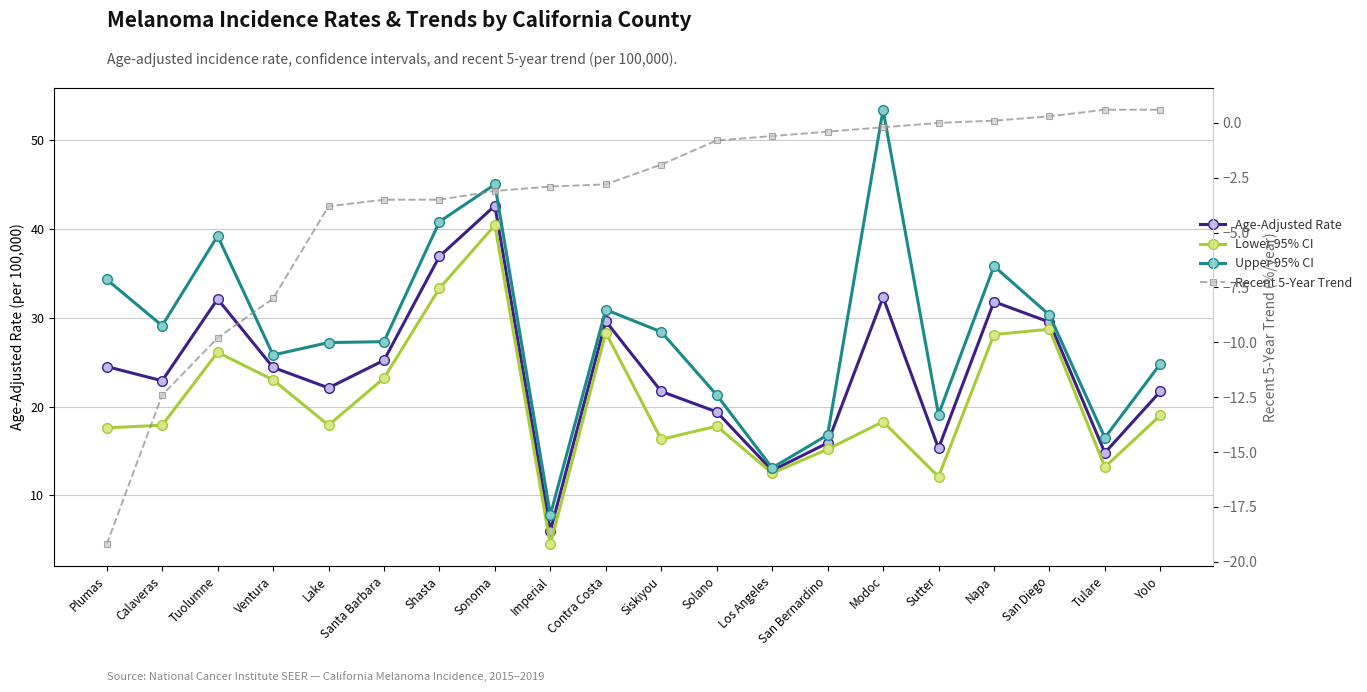

True or false: Recent 5-Year Trend and Lower 95% CI cross at least once.

False